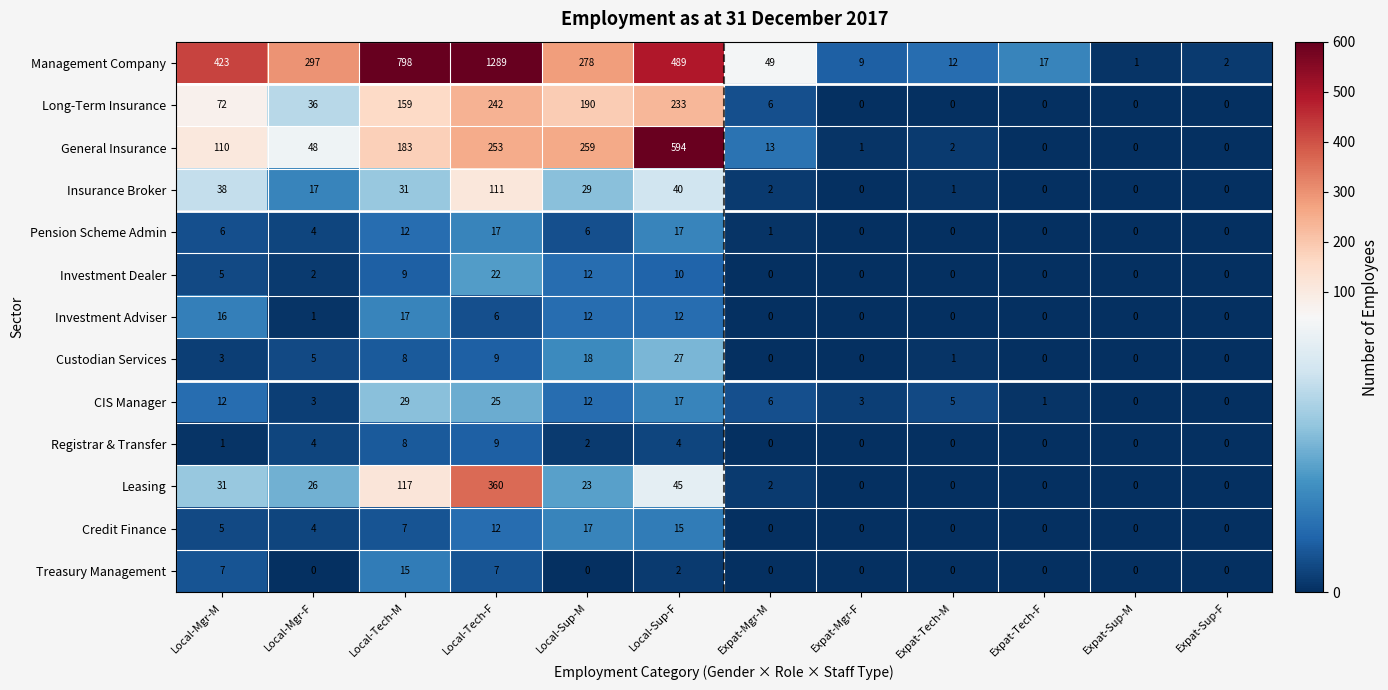

How many Registrar & Transfer values are between 0 and 4?

10